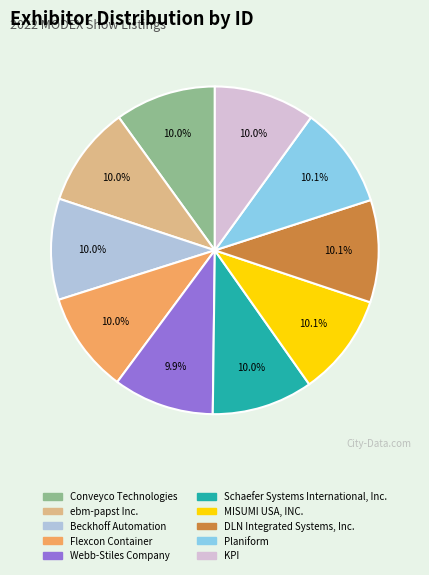

Count the number of slices in the pie.

10